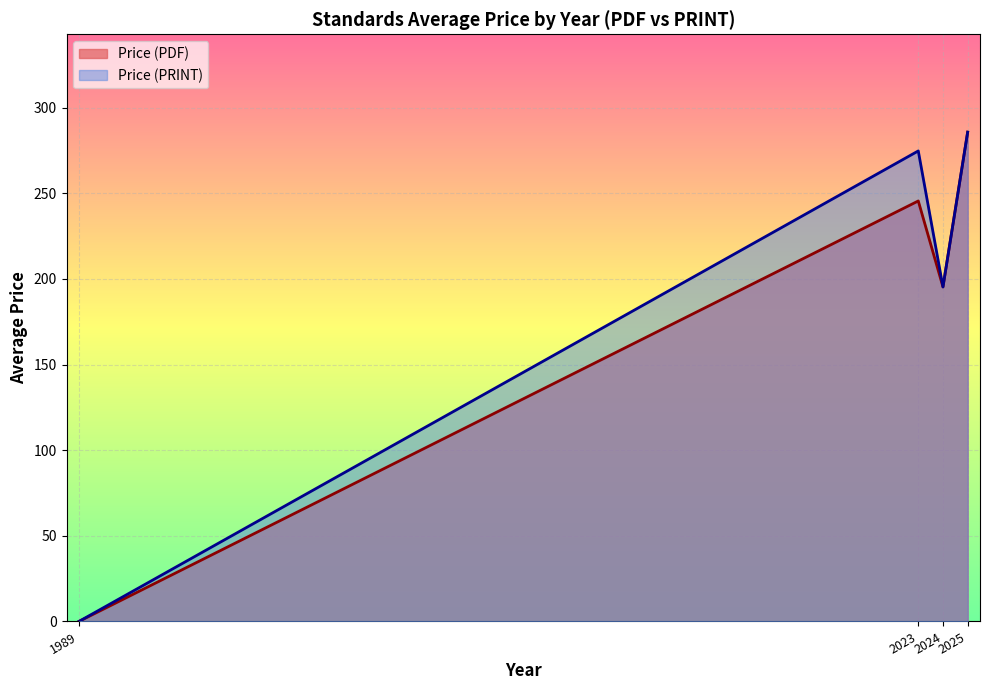

What are all the series names shown in the legend?

Price (PDF), Price (PRINT)